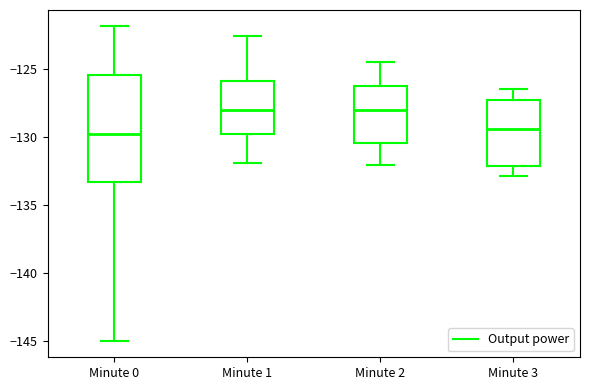

Reading left to right, read every box against the y-axis: the position of its median line, the range the box covers, and the ends of its whiskers. The values are not printed on the chart, so give them approximately, as read against the axis.

Minute 0: median -130.0, box -133.5 to -125.5, whiskers -145.0 to -122.0
Minute 1: median -128.0, box -130.0 to -126.0, whiskers -132.0 to -122.5
Minute 2: median -128.0, box -130.5 to -126.5, whiskers -132.0 to -124.5
Minute 3: median -129.5, box -132.0 to -127.5, whiskers -133.0 to -126.5